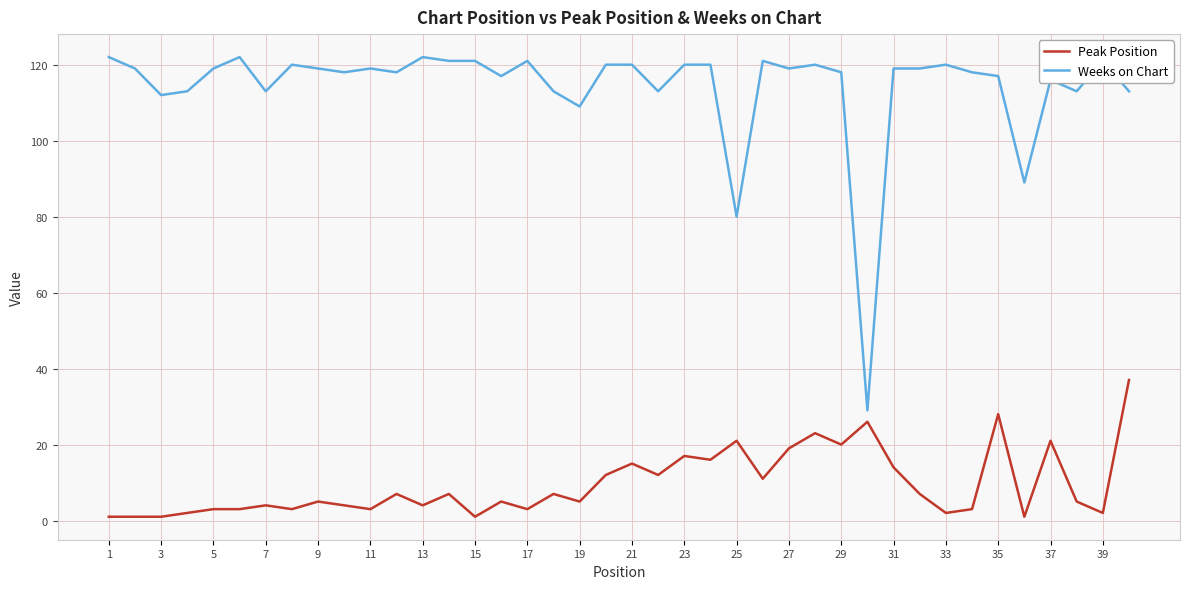

True or false: Peak Position and Weeks on Chart cross at least once.

False